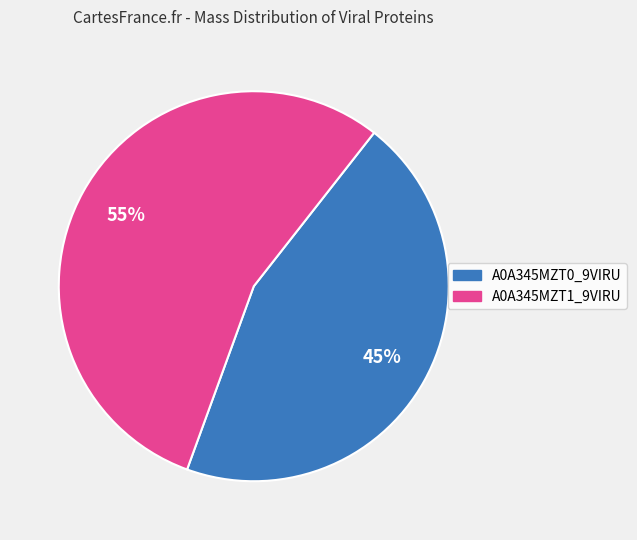

To the nearest percent, what is the average slice percentage?

50%